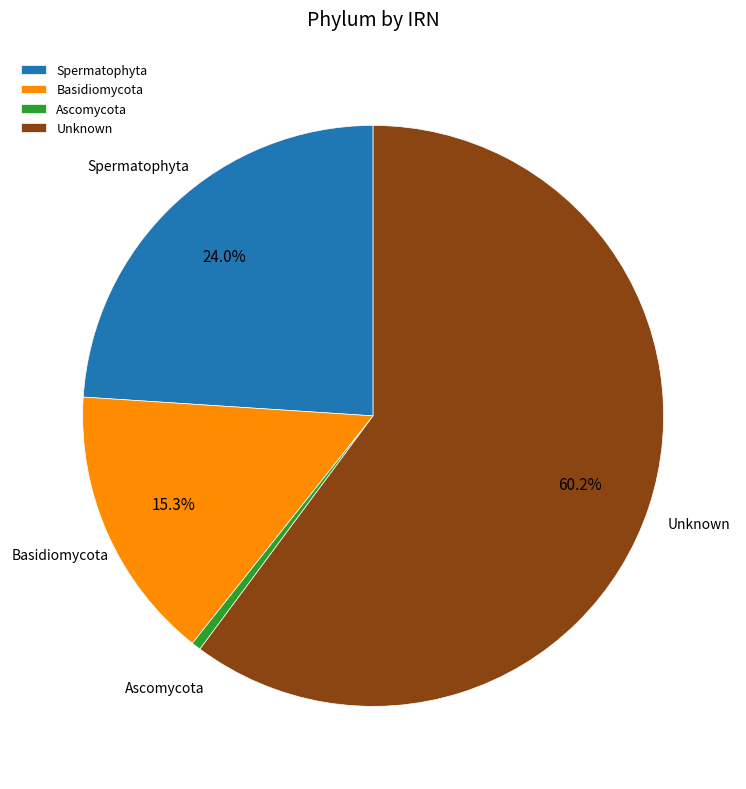

Approximately how many times larger is the value at Unknown compared to Spermatophyta?

2.5